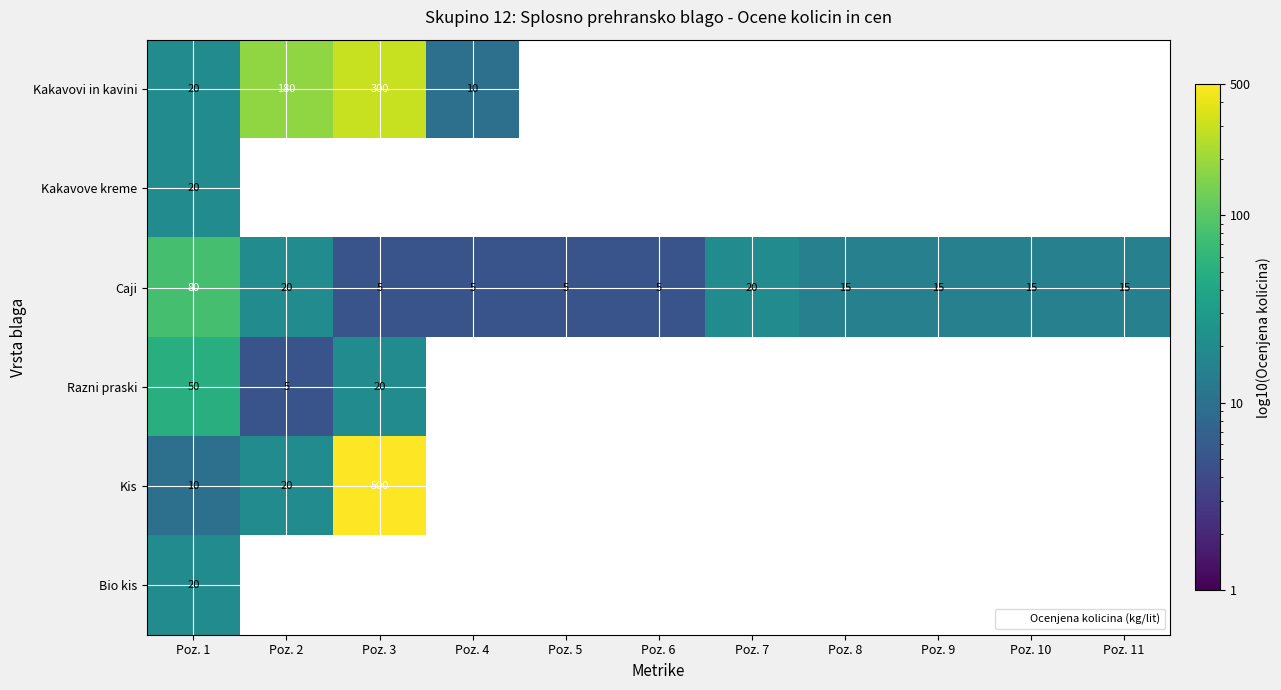

Rank the series by their maximum value, from lowest to highest.

Kakavove kreme, Bio kis, Razni praski, Caji, Kakavovi in kavini, Kis